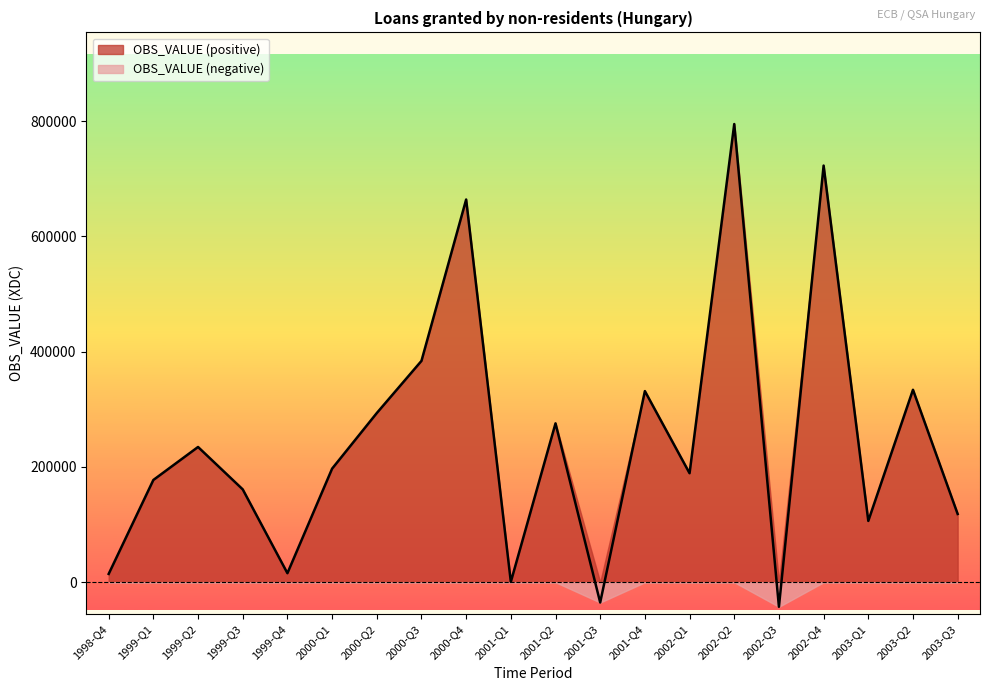

The chart shows a value of 14464 at 1998-Q4. True or false?

True